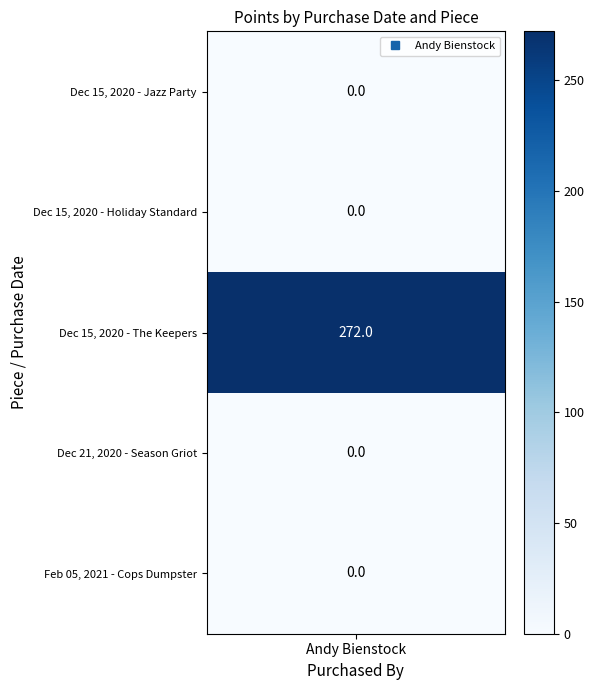

How many data points are above 0?

1